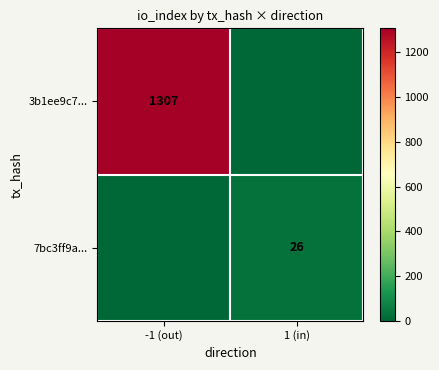

At which category is the sum across all series the highest?

-1 (out)